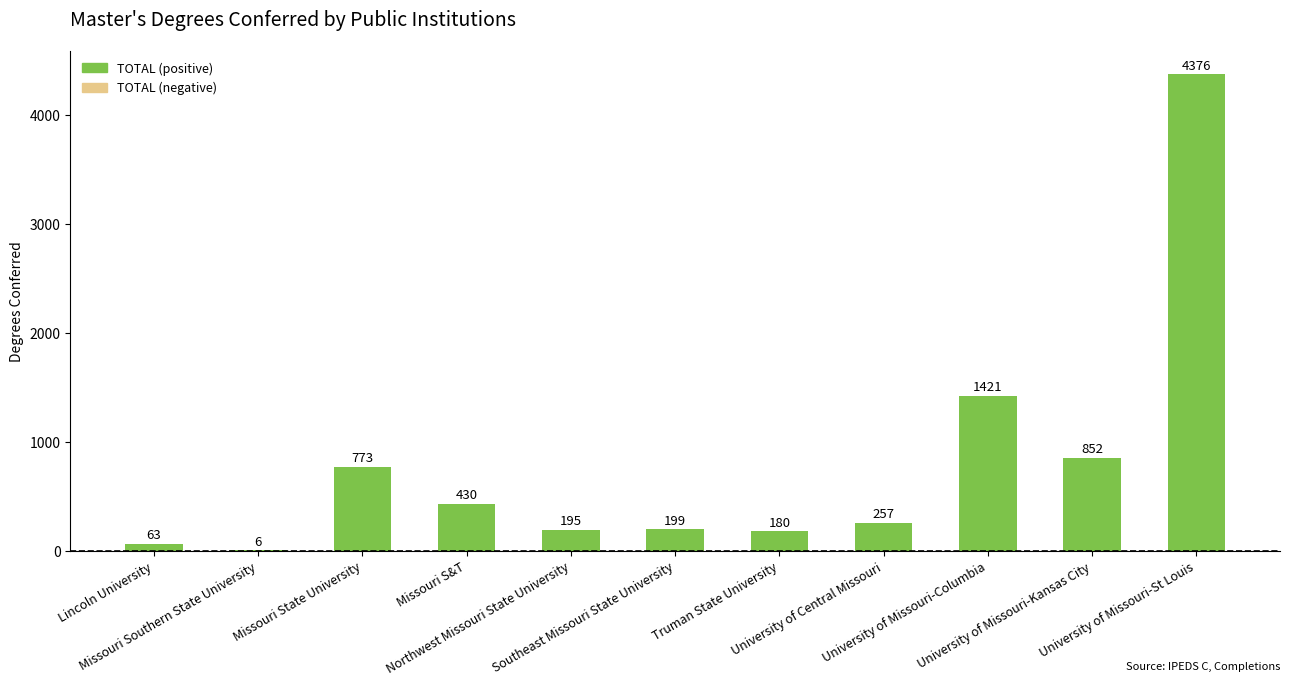

Where does the data first go above 257?

Missouri State University